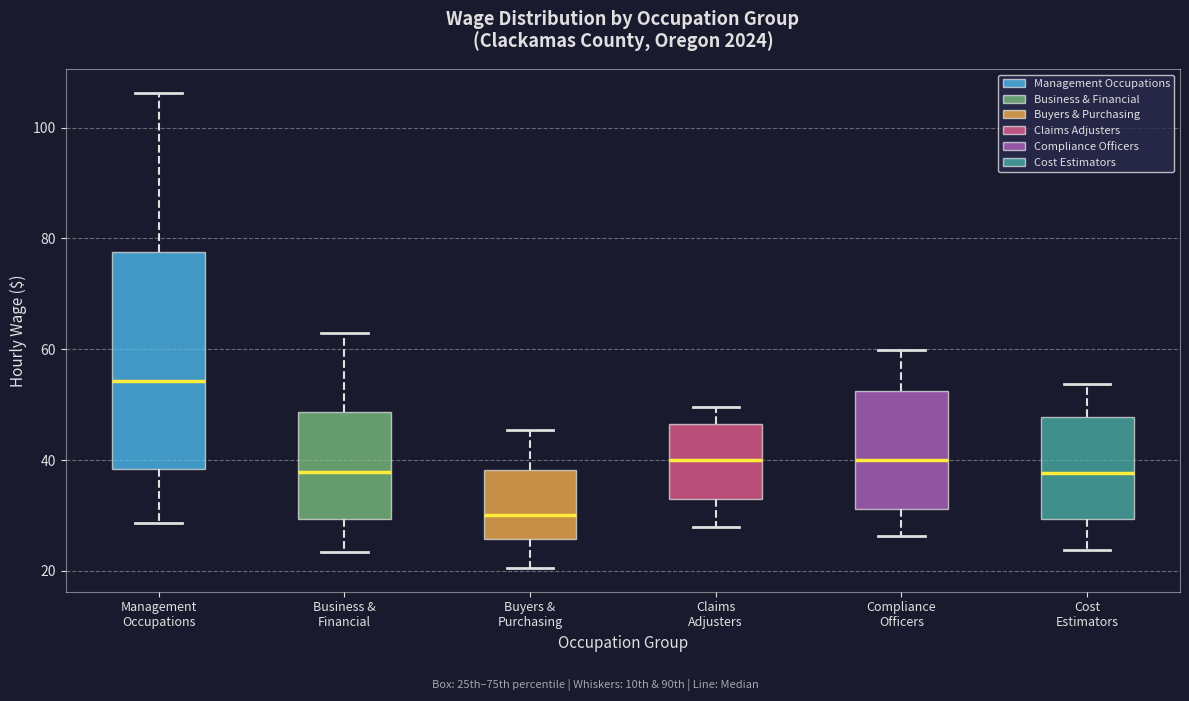

Comparing the boxes themselves (not the whiskers), which one is the tallest?

Management Occupations